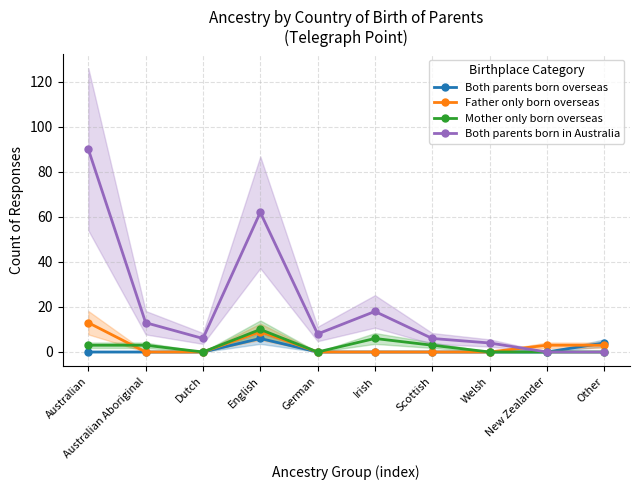

What is the label of the 1st point from the left?

Australian